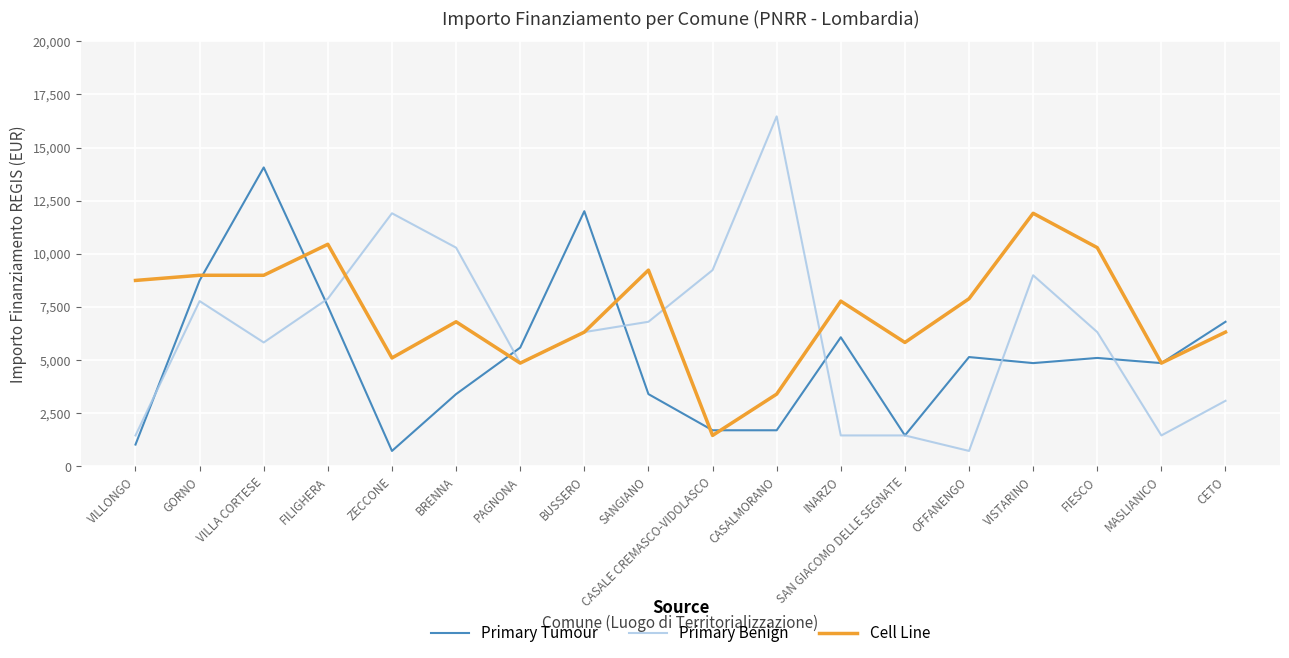

Where does the Cell Line series first go above 7776?

VILLONGO